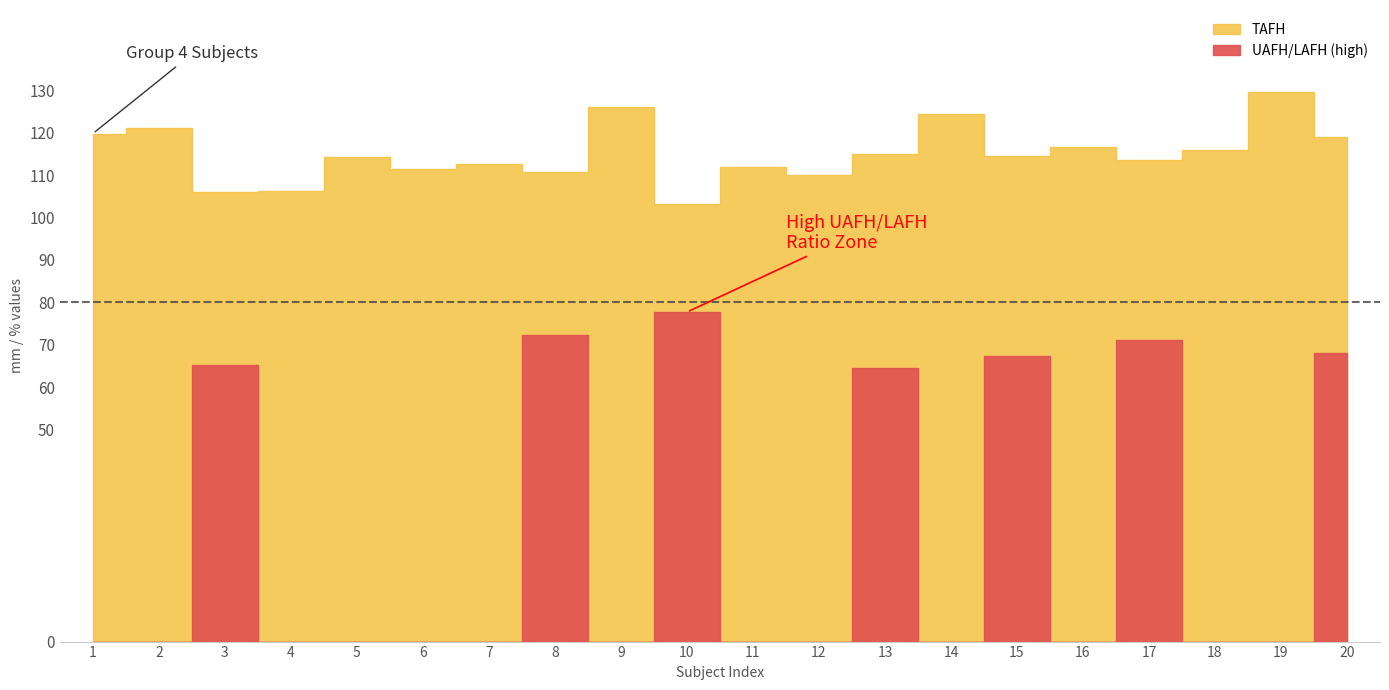

How many data points in TAFH are above 114?

11